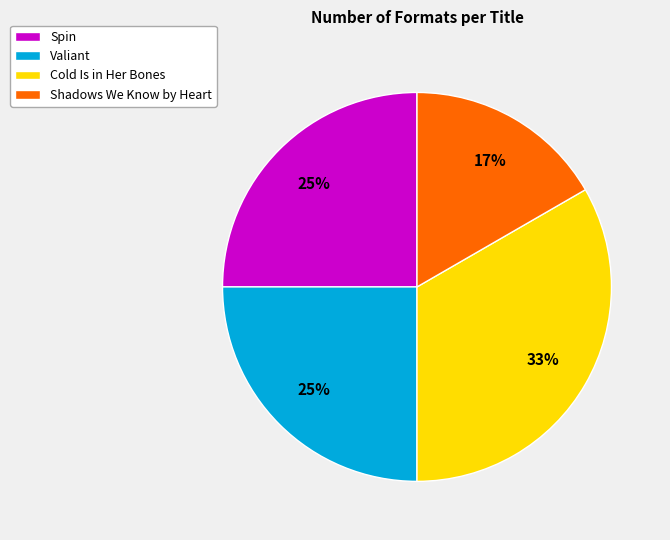

To the nearest percent, what is the combined percentage of Shadows We Know by Heart and Cold Is in Her Bones?

50%